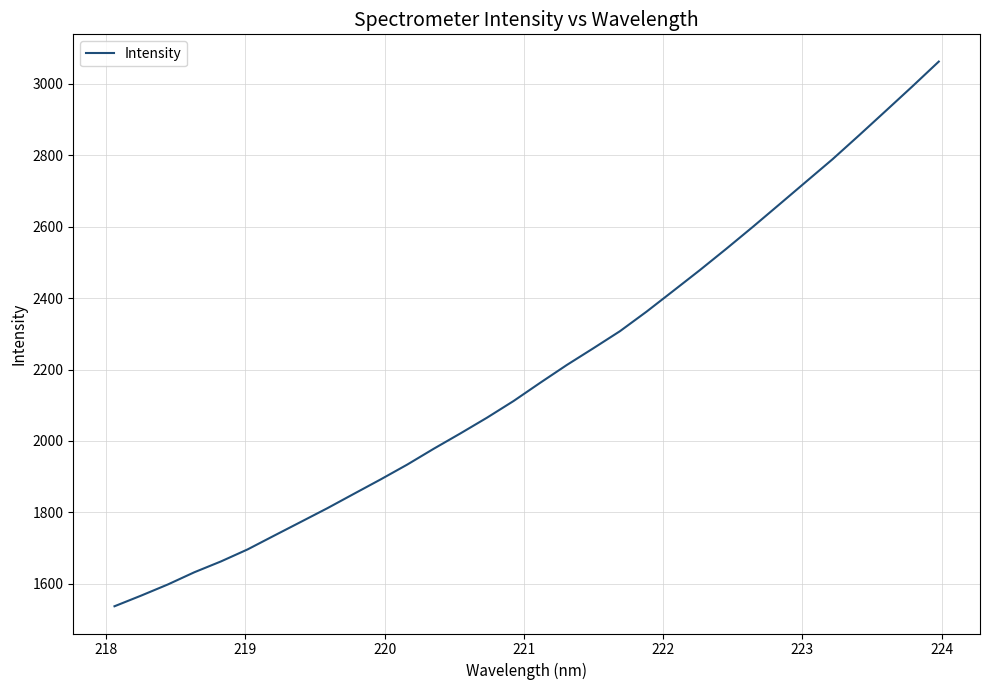

What is the greatest value displayed?

3062.5